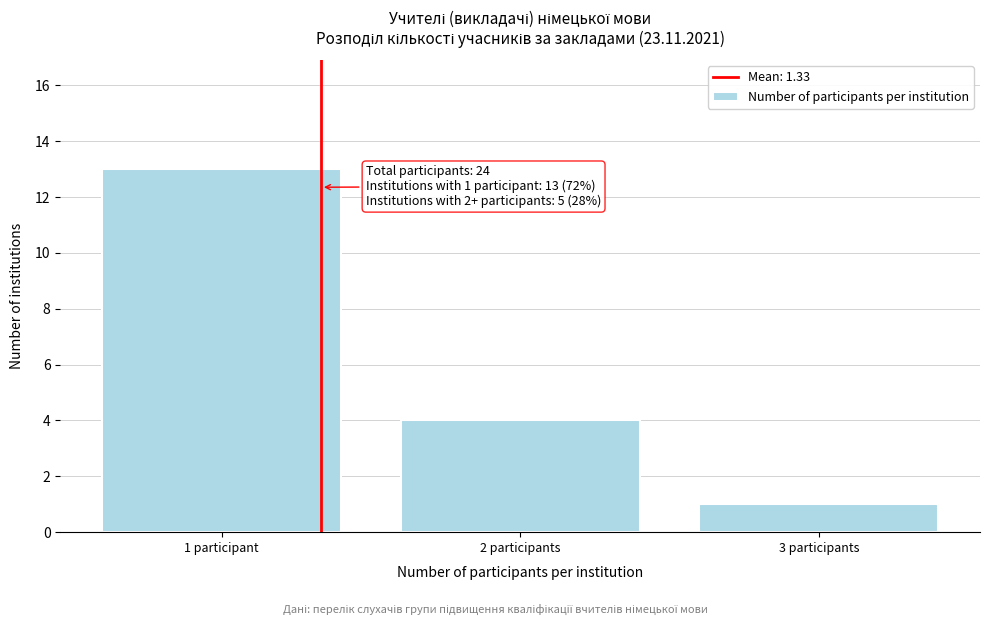

Reading left to right, extract all data points from this chart.

1 participant=13	2 participants=4	3 participants=1